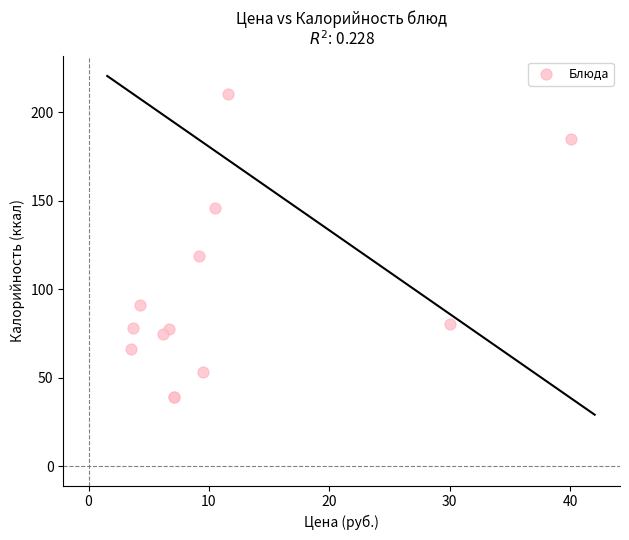

What Y value in the scatter plot is closest to 124?

119.0